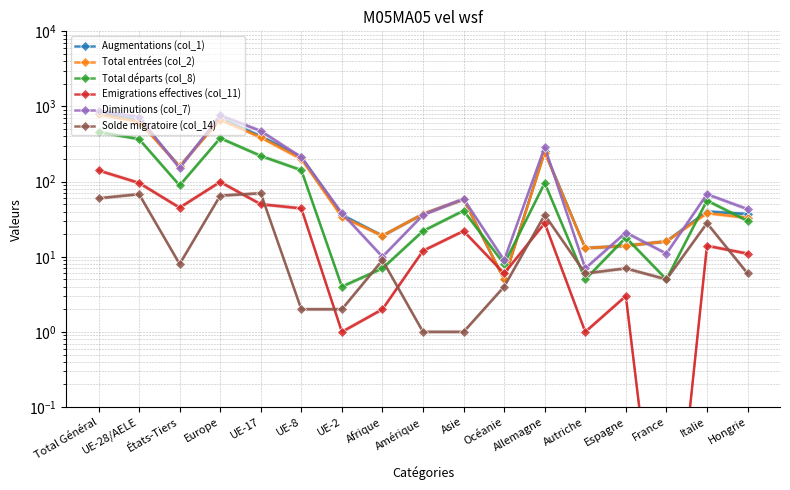

Where is the first local maximum for Emigrations effectives (col_11)?

Europe